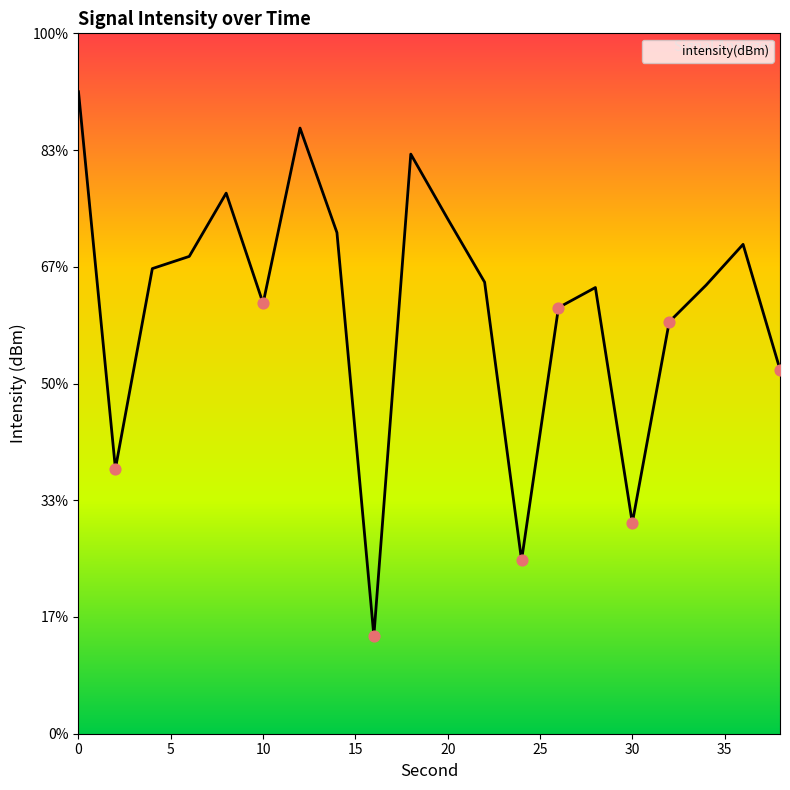

What is the change in value from 20 to 24?

-14.6